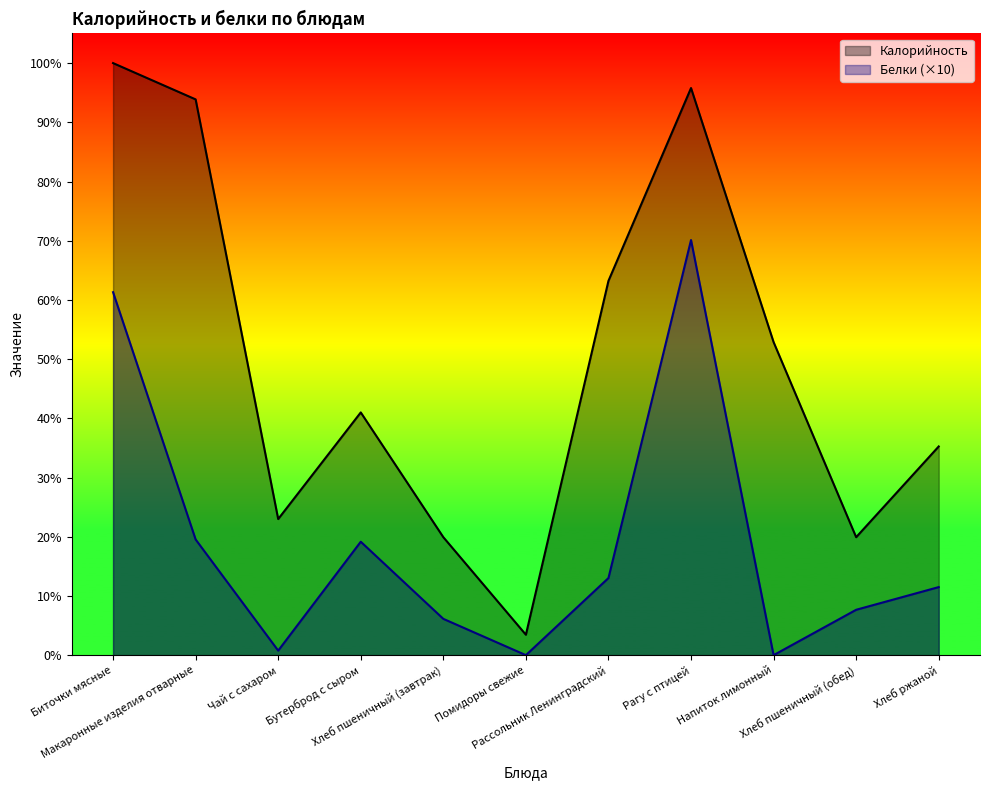

What position from the right is Биточки мясные?

11